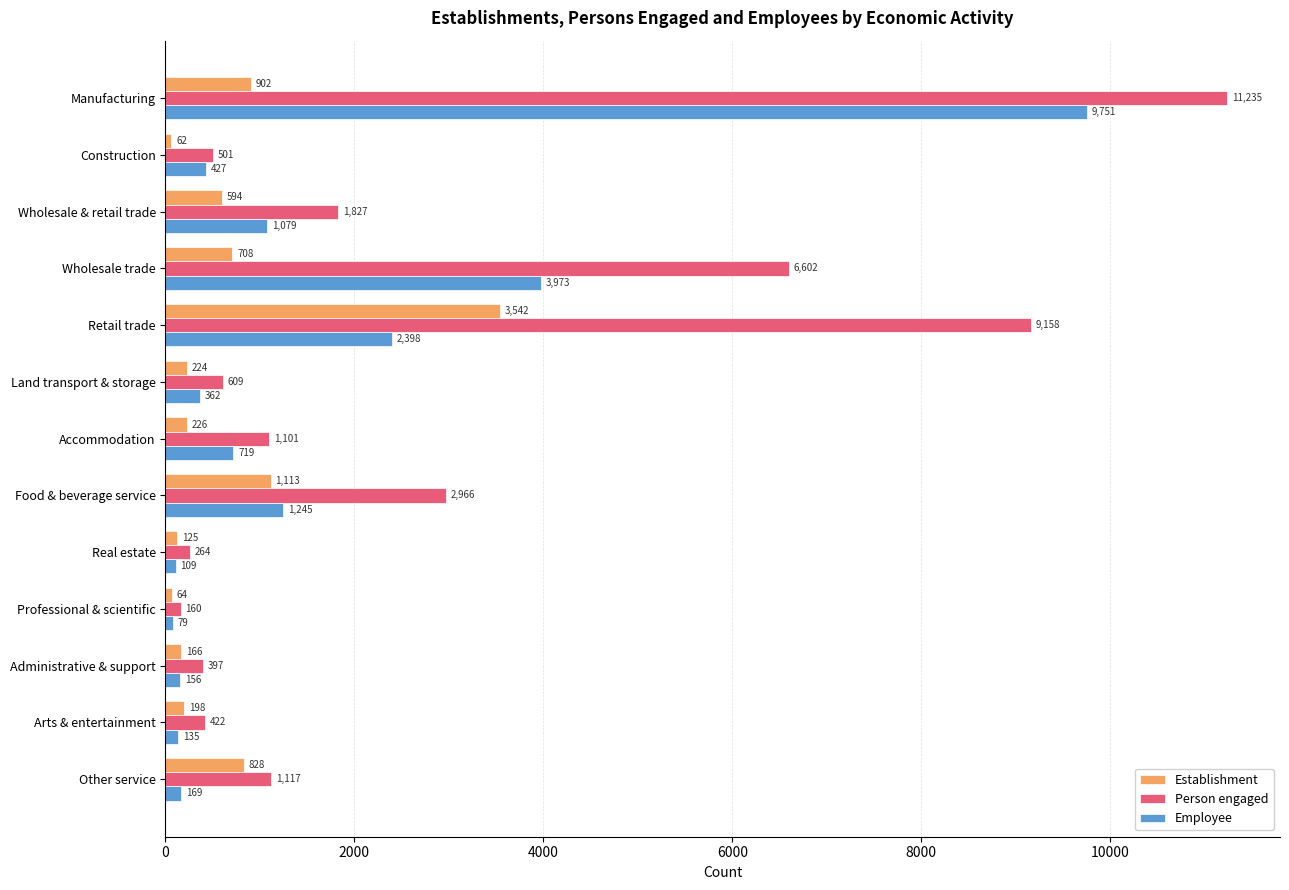

What are all the series names shown in the legend?

Establishment, Person engaged, Employee